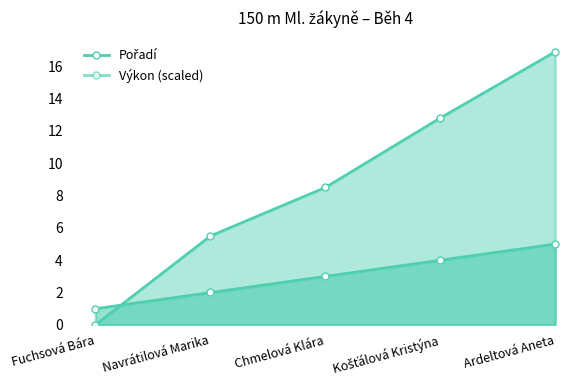

What position from the right is Fuchsová Bára?

5